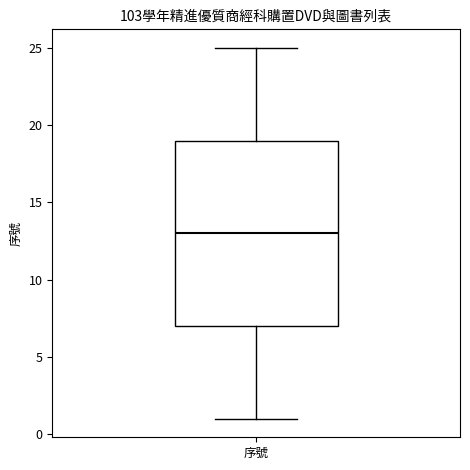

Transcribe this box plot: give where the median line is, the range the box spans, and where the two whiskers end, as read against the y-axis. The values are not printed on the chart, so give them approximately, as read against the axis.

median 13, box 7 to 19, whiskers 1 to 25